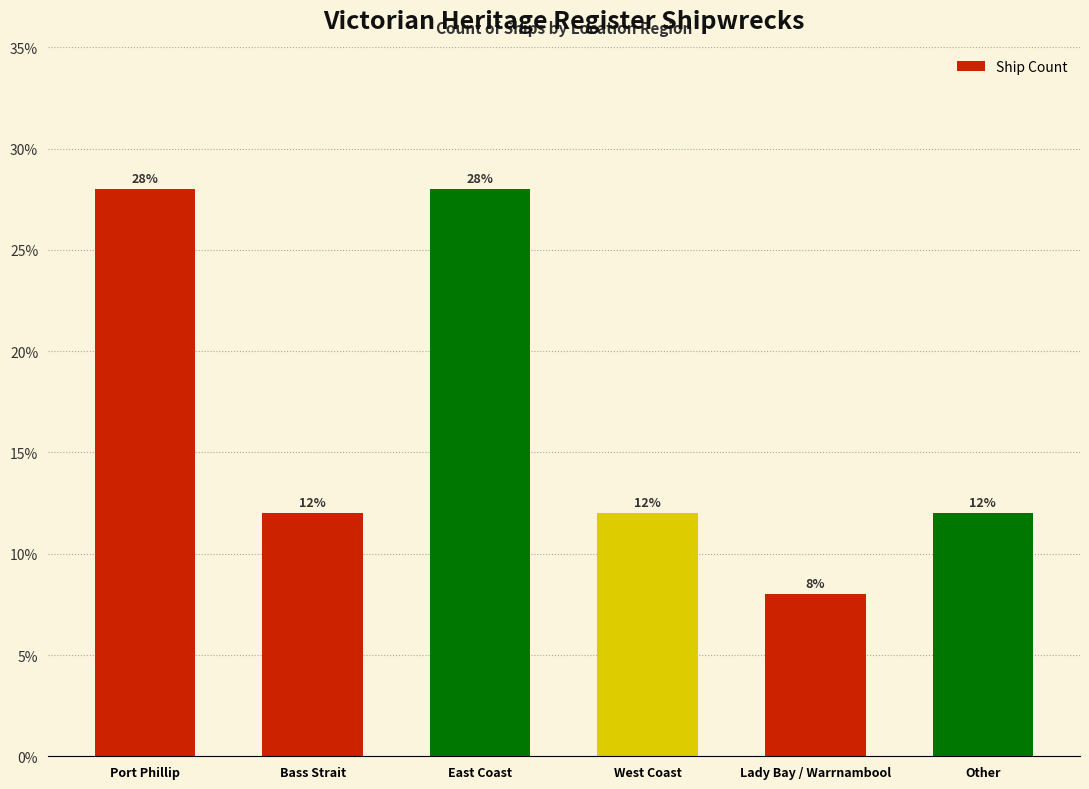

The value at West Coast is 0.0. True or false?

False